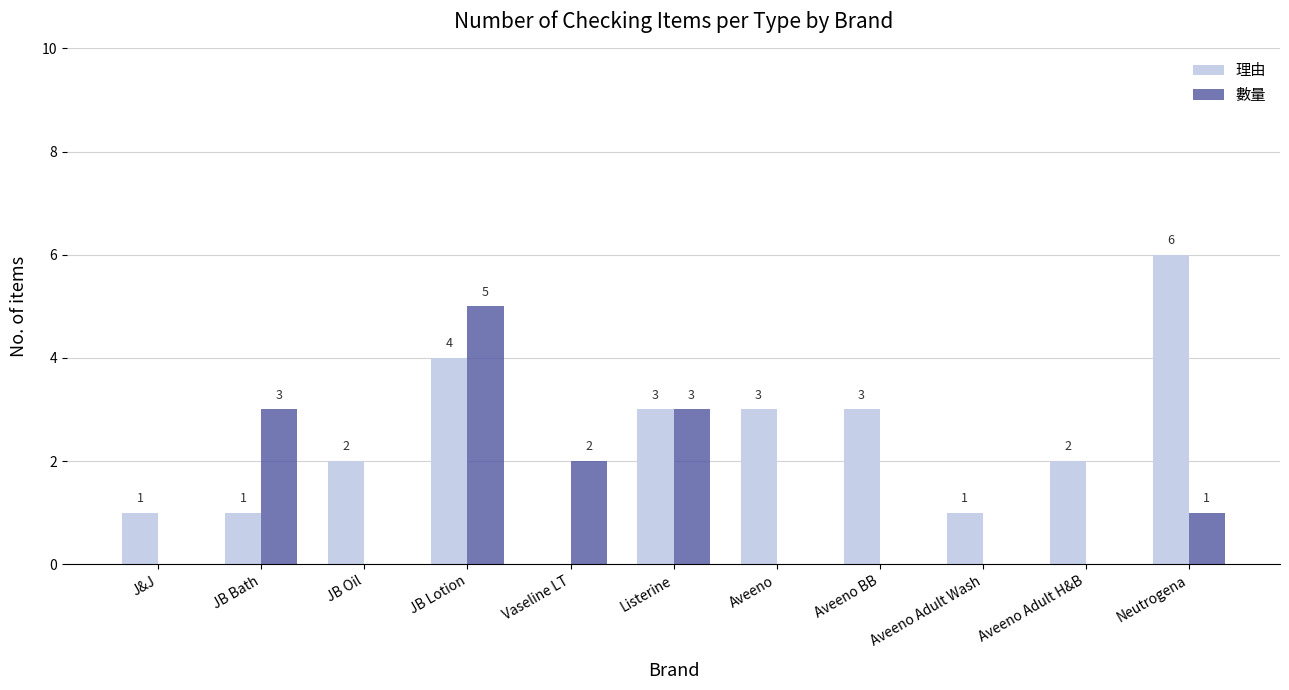

Reading left to right, extract all data points from this chart.

理由: J&J=1	JB Bath=1	JB Oil=2	JB Lotion=4	Vaseline LT=0	Listerine=3	Aveeno=3	Aveeno BB=3	Aveeno Adult Wash=1	Aveeno Adult H&B=2	Neutrogena=6
數量: J&J=0	JB Bath=3	JB Oil=0	JB Lotion=5	Vaseline LT=2	Listerine=3	Aveeno=0	Aveeno BB=0	Aveeno Adult Wash=0	Aveeno Adult H&B=0	Neutrogena=1